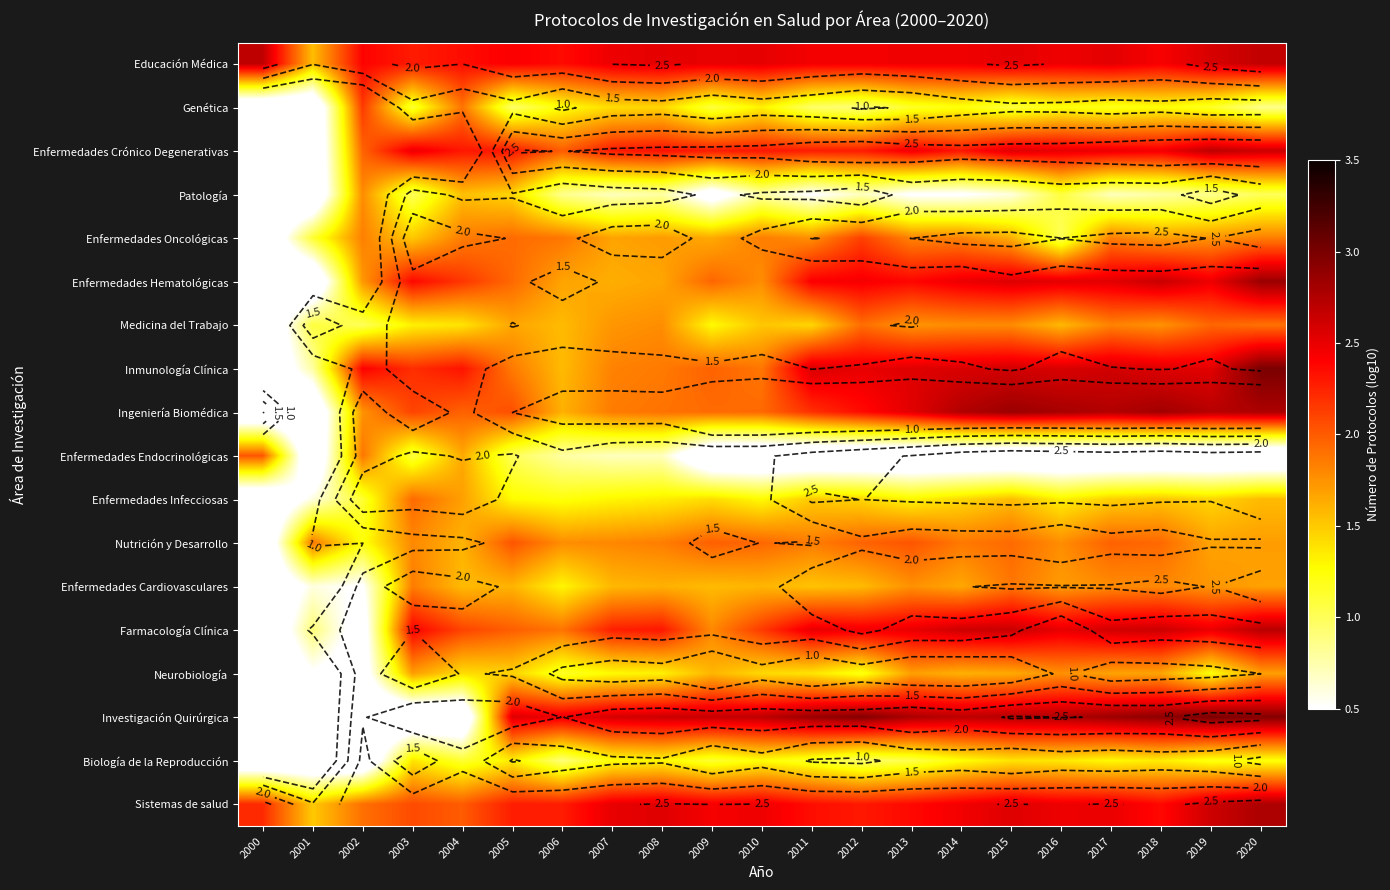

Which series has the largest range (max minus min)?

Investigación Quirúrgica